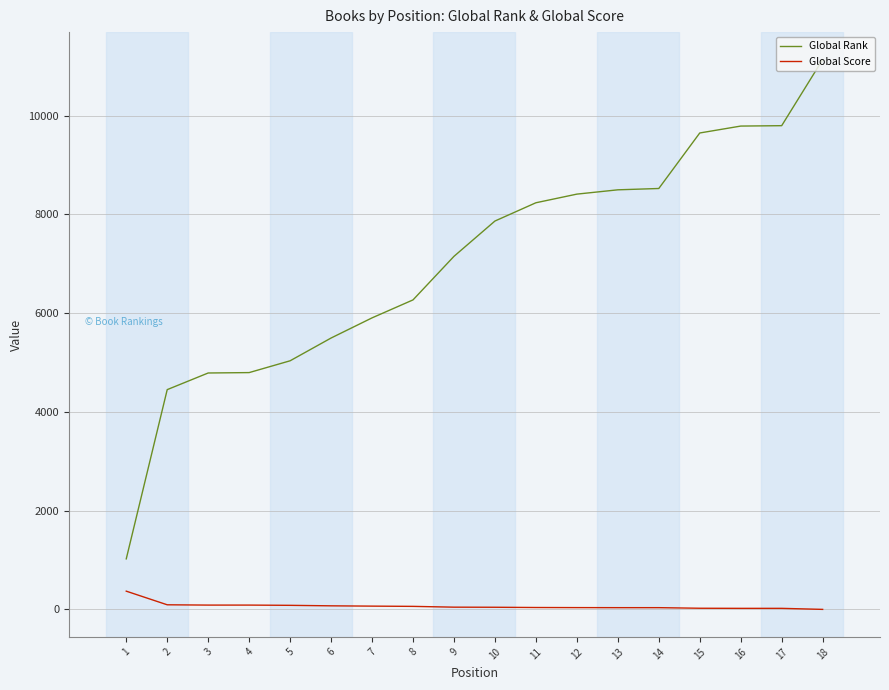

At how many categories does at least one series exceed 4119?

17